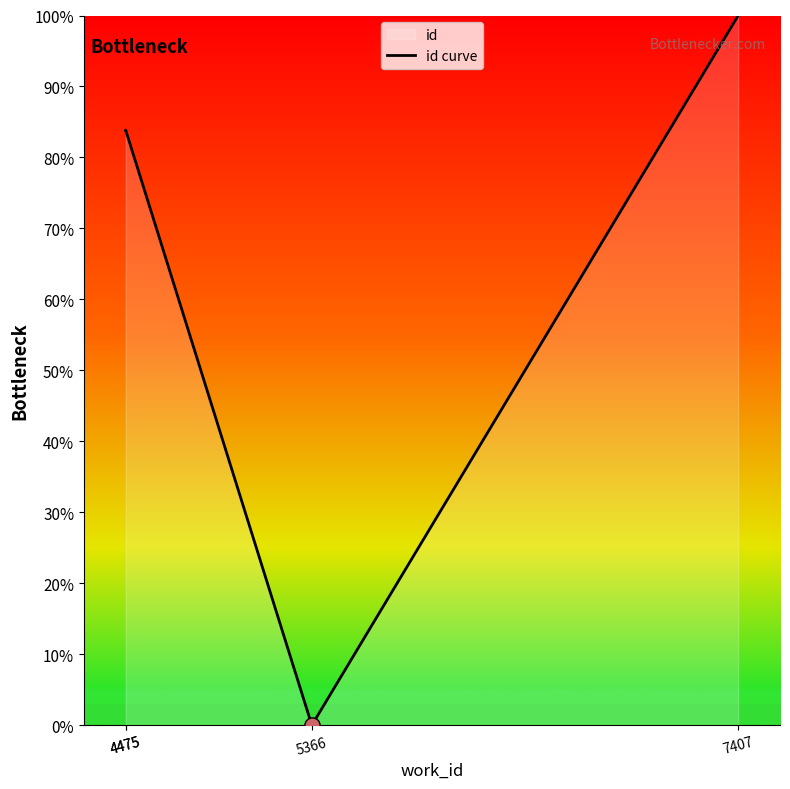

Approximately how many times larger is the value at 4475 compared to 7407?

0.8